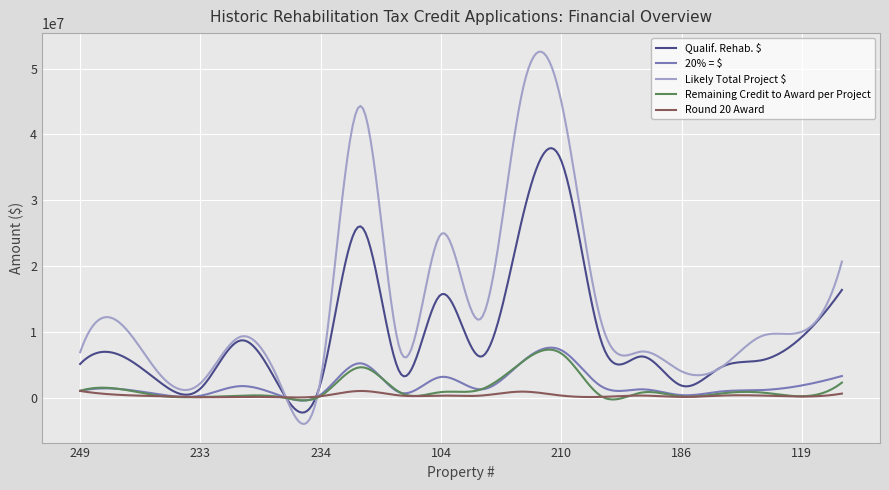

What is the lowest value of the Qualif. Rehab. $ series?

-2284013.6